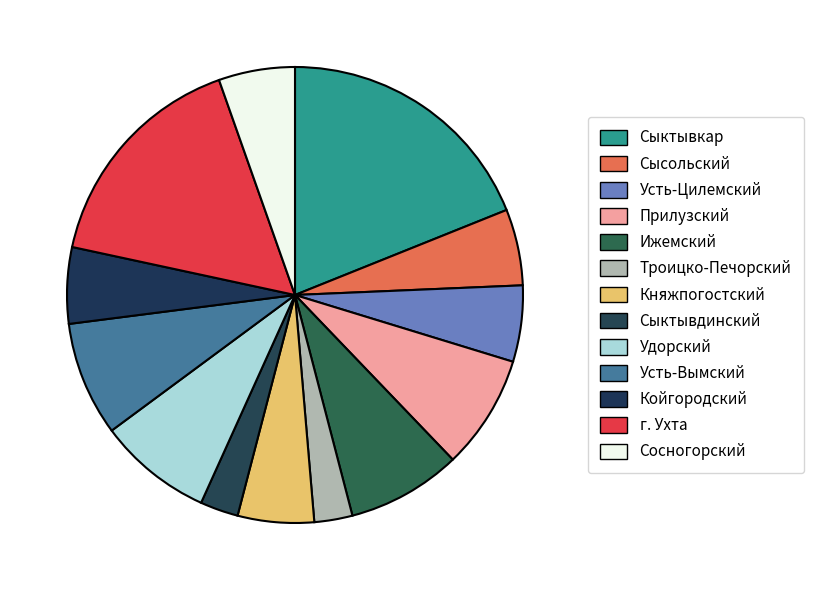

Is Прилузский the majority of the pie?

No